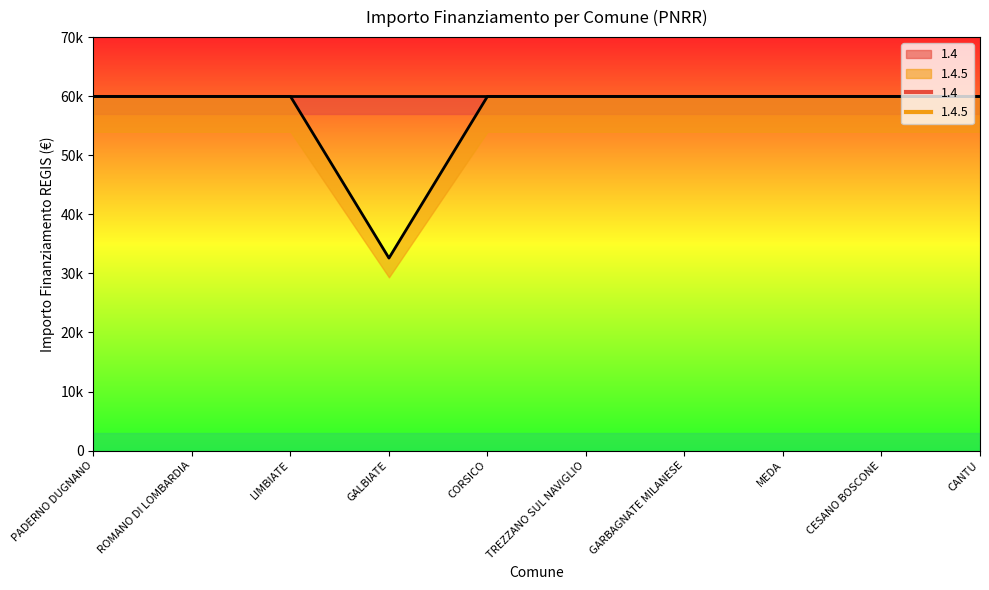

Which label corresponds to the smallest value in the chart?

GALBIATE